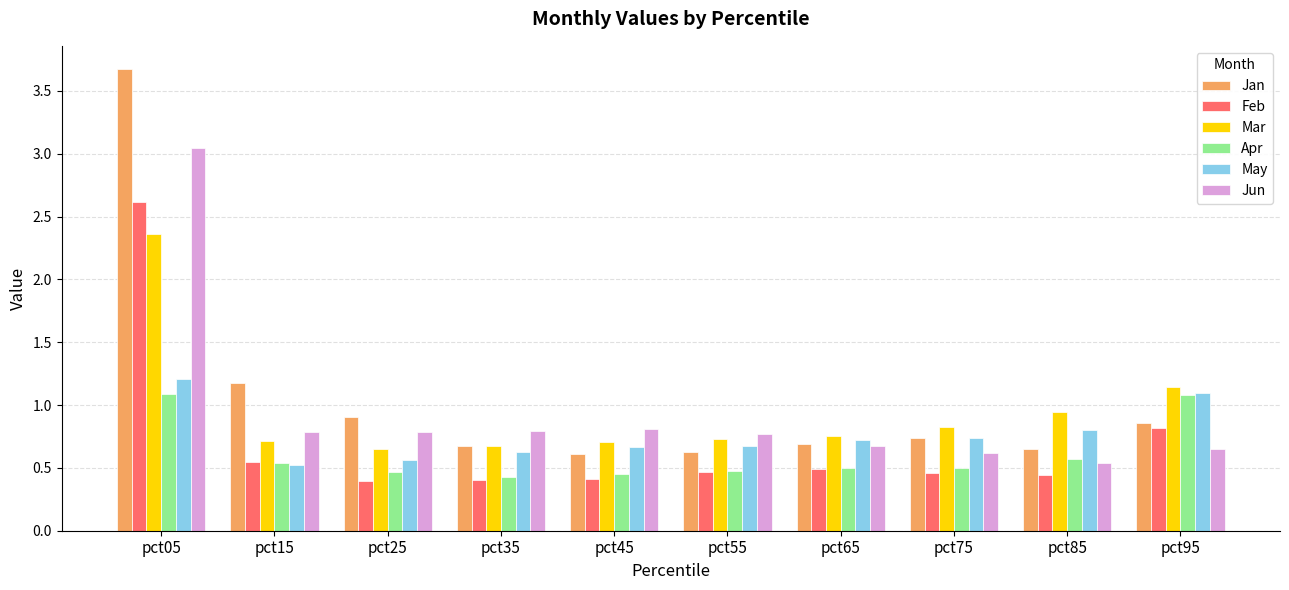

Count the number of data series in this chart.

6